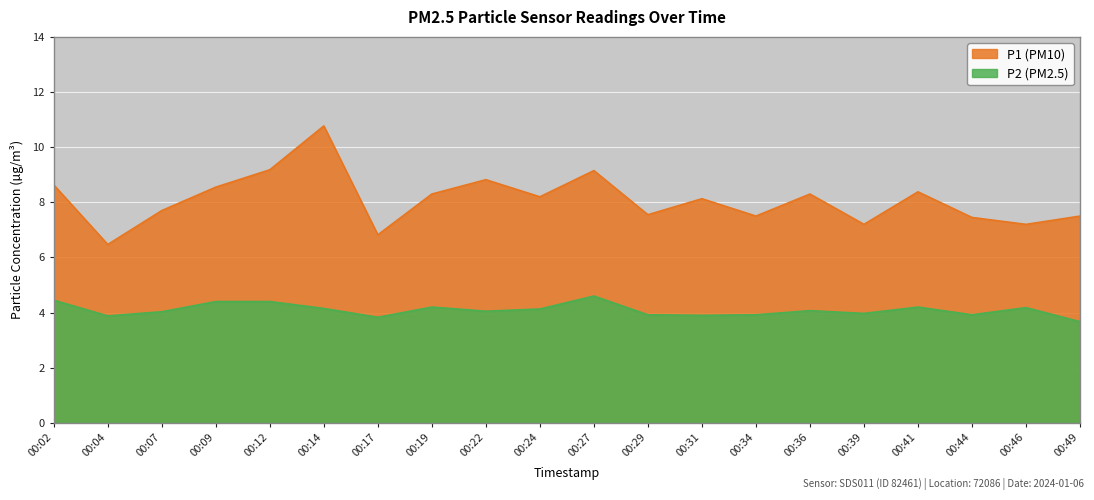

The value of P1 at 00:31 is 1.7. True or false?

False